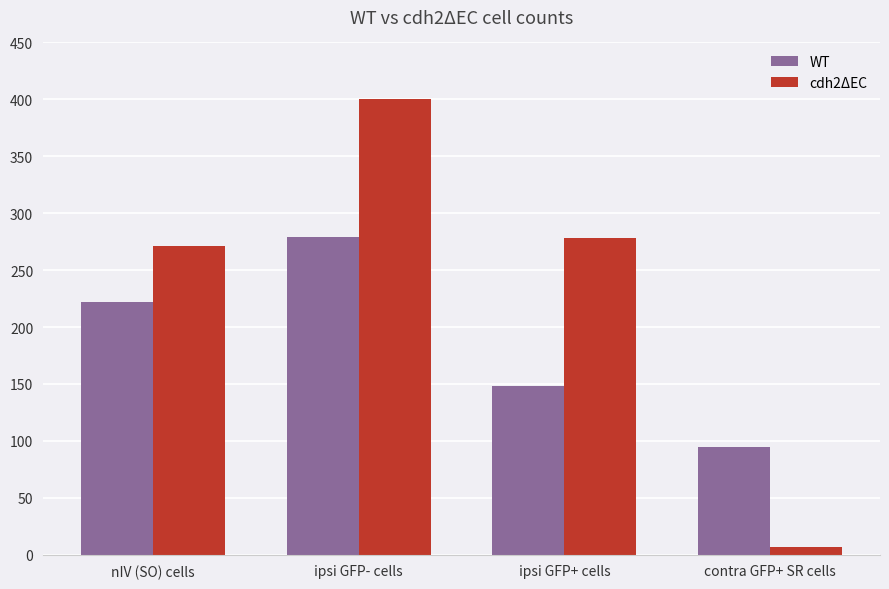

Is the value of WT at nIV (SO) cells greater than the value of cdh2ΔEC at nIV (SO) cells?

No